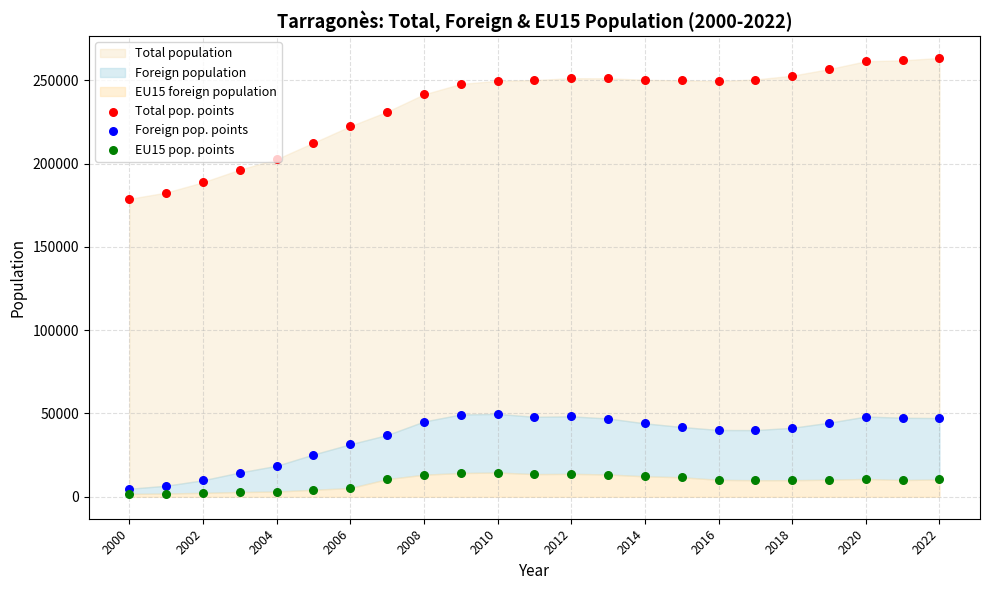

Which series has the widest spread of Y values?

Total pop. points